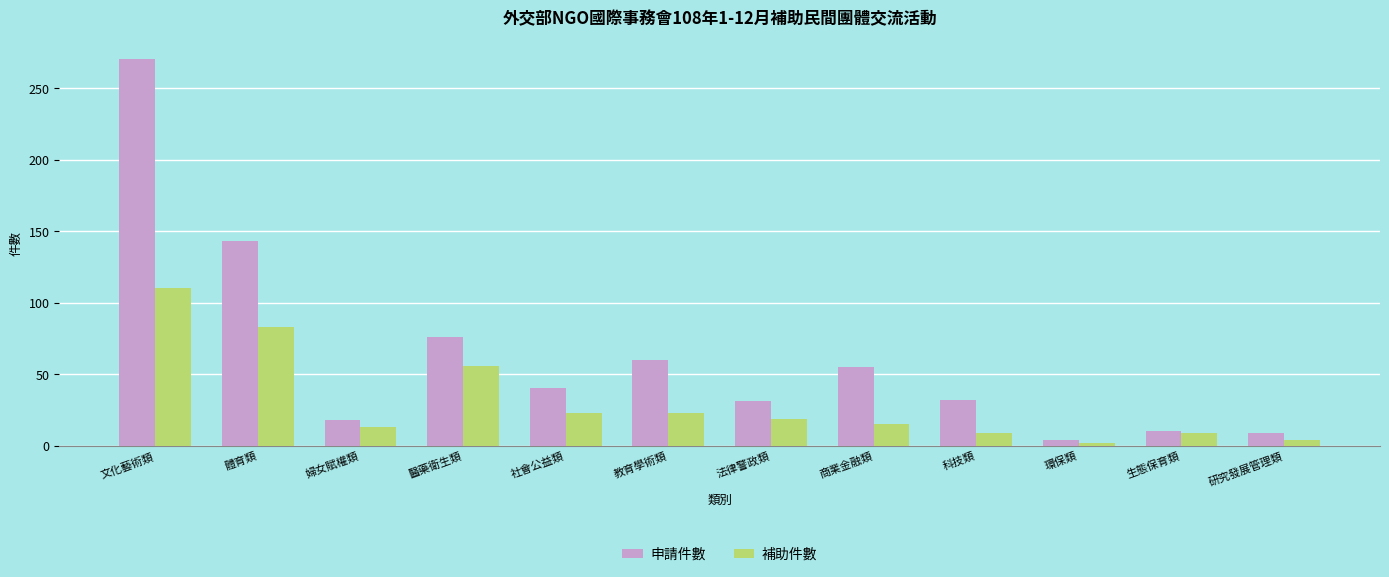

Is the value of 申請件數 at 文化藝術類 greater than the value of 補助件數 at 社會公益類?

Yes